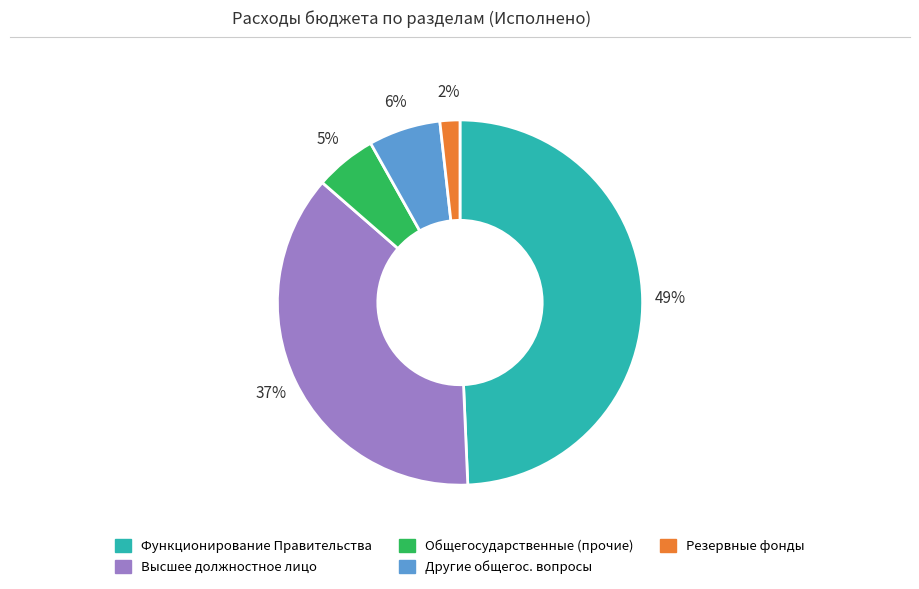

Which slice is the largest?

Функционирование Правительства